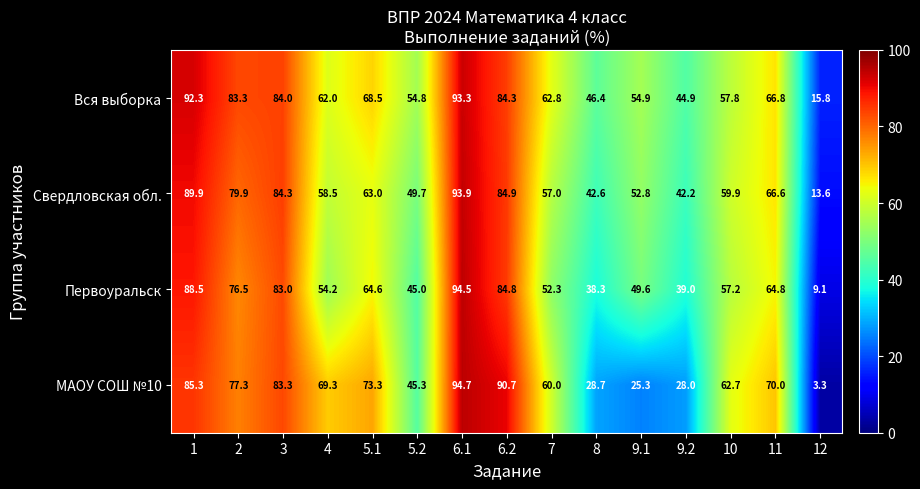

Rank the series by their maximum value, from lowest to highest.

Вся выборка, Свердловская обл., Первоуральск, МАОУ СОШ №10